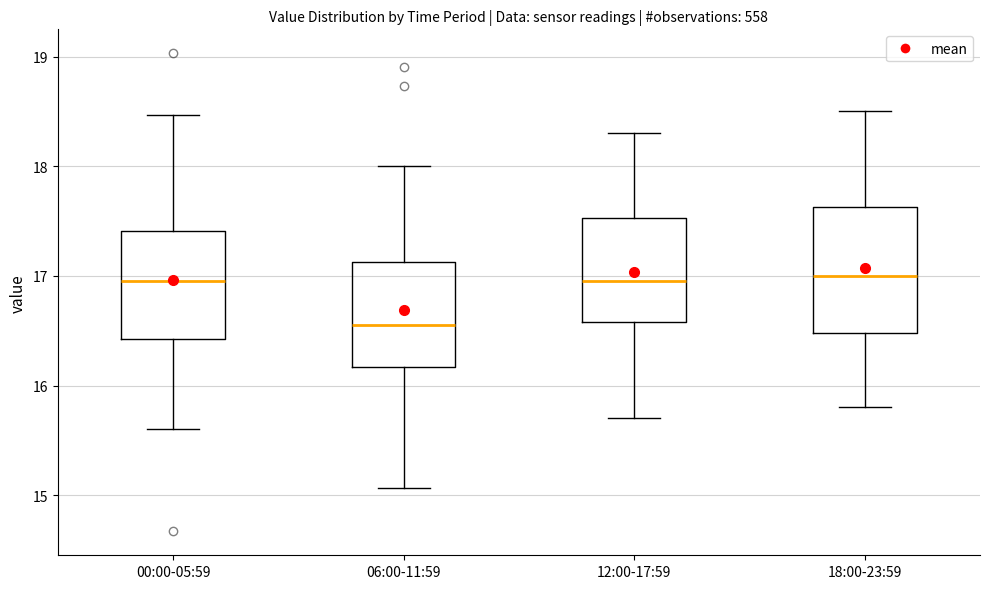

Where does the upper whisker of the box for 06:00-11:59 end on the y-axis? The values are not printed on the chart, so give them approximately, as read against the axis.

18.0